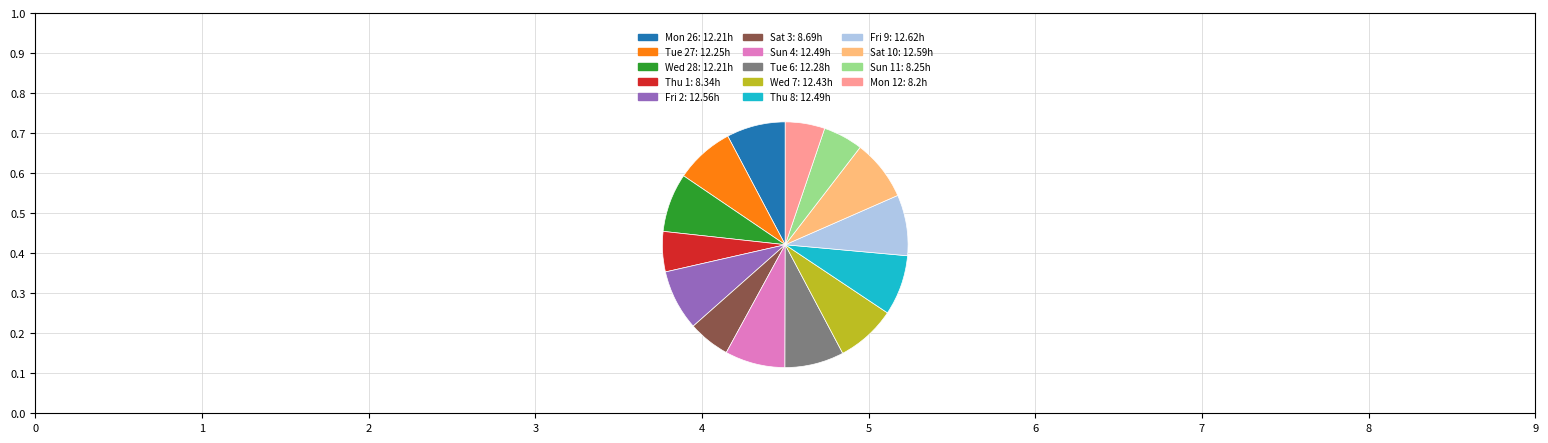

What is the ratio of the value at Fri 2 to the value at Thu 1?

1.5